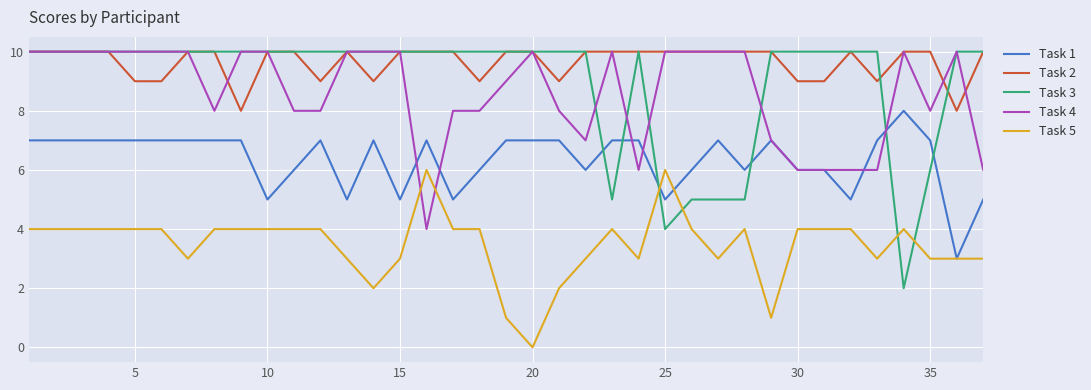

Which series has the largest total across all categories?

Task 2